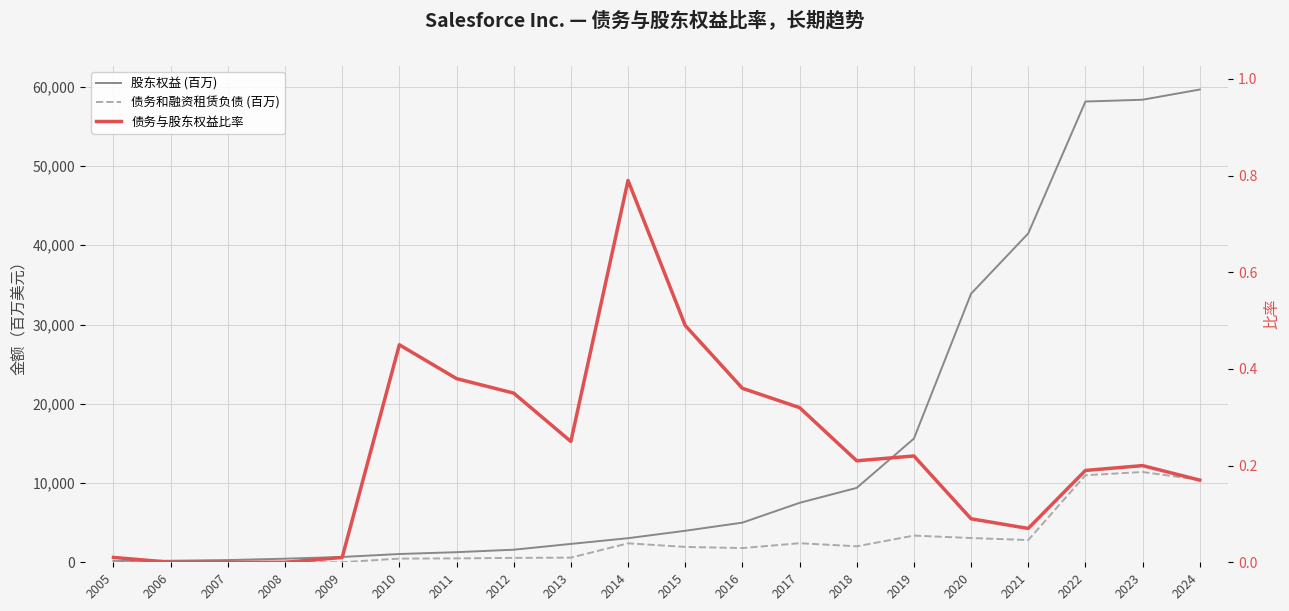

True or false: 债务和融资租赁负债 (百万) and 股东权益 (百万) cross at least once.

False